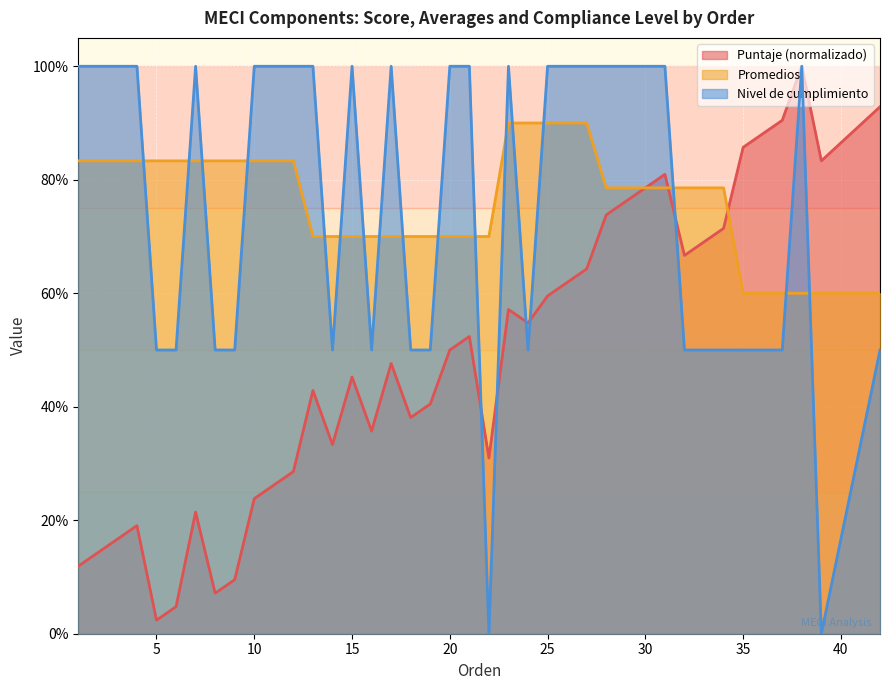

How many data points in Nivel de cumplimiento are less than 1?

18